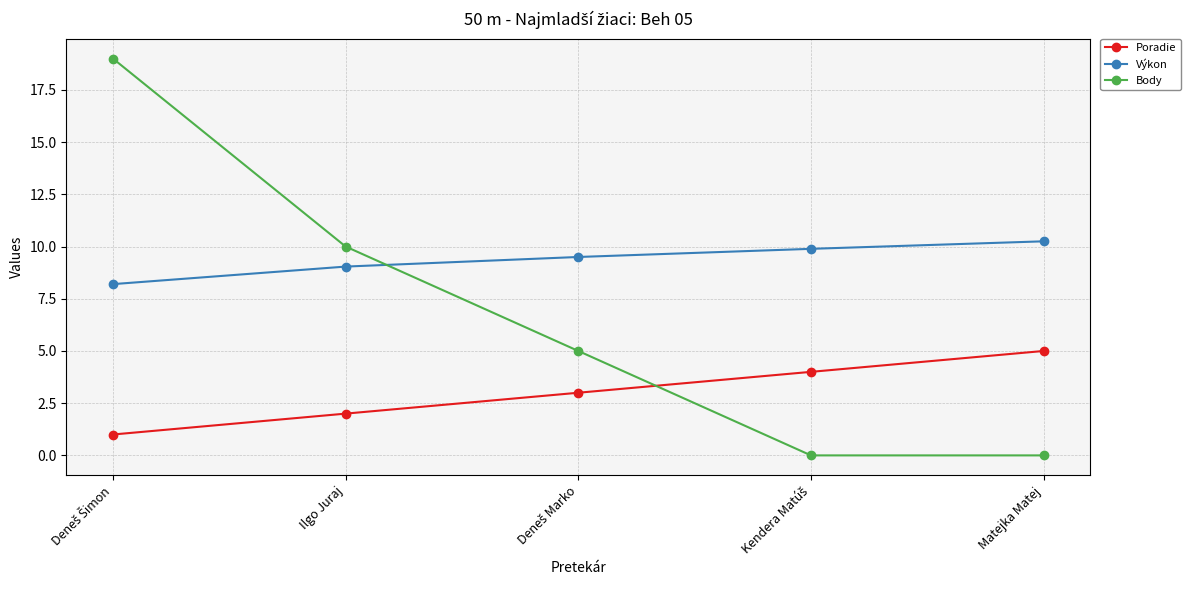

True or false: Body and Výkon intersect in this chart.

True